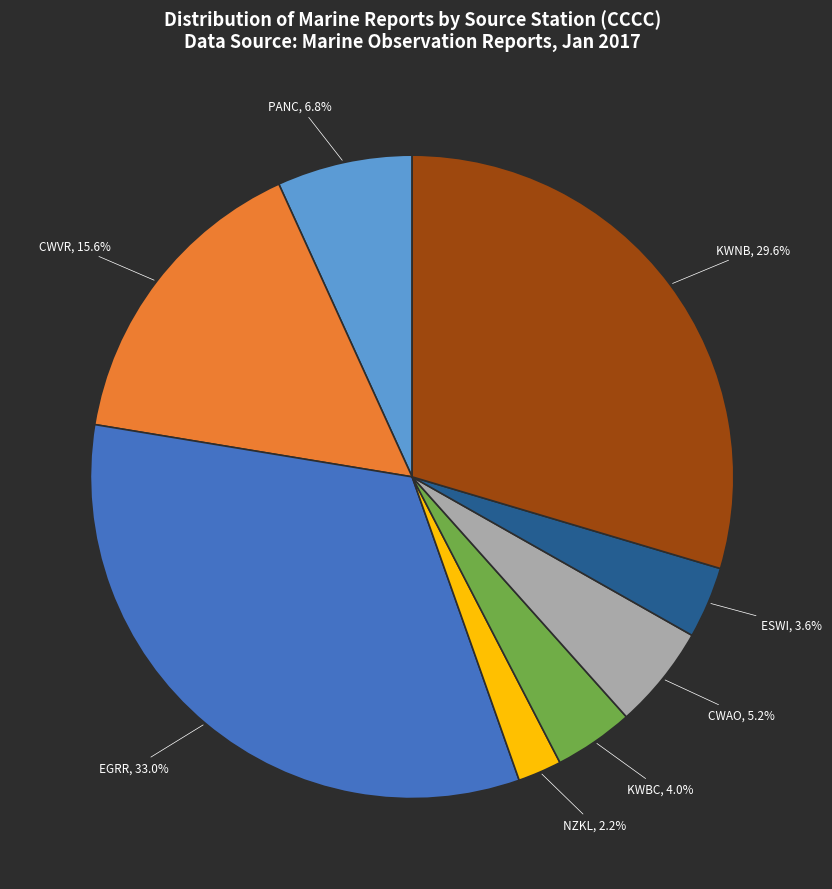

How many slices are in this pie chart?

8